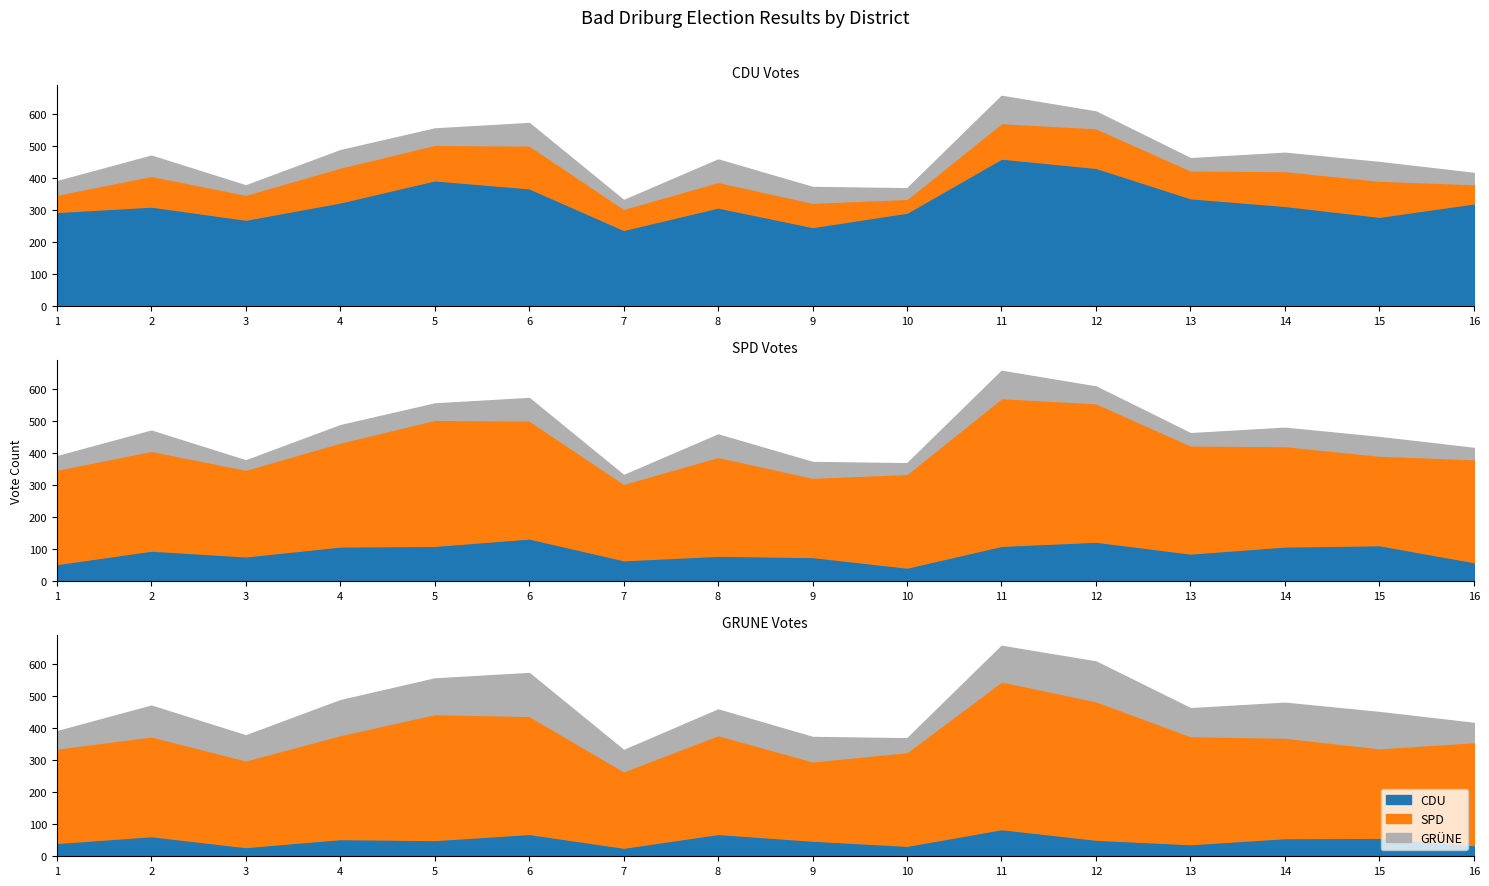

What is the total value across all series at 8?

459